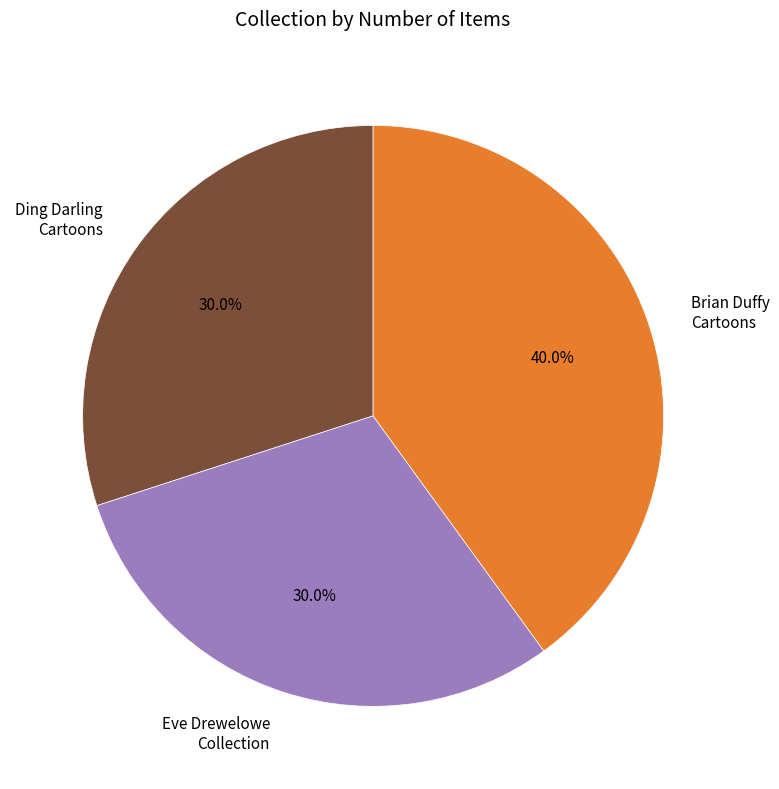

What is the largest slice in the pie chart?

Brian Duffy Cartoons